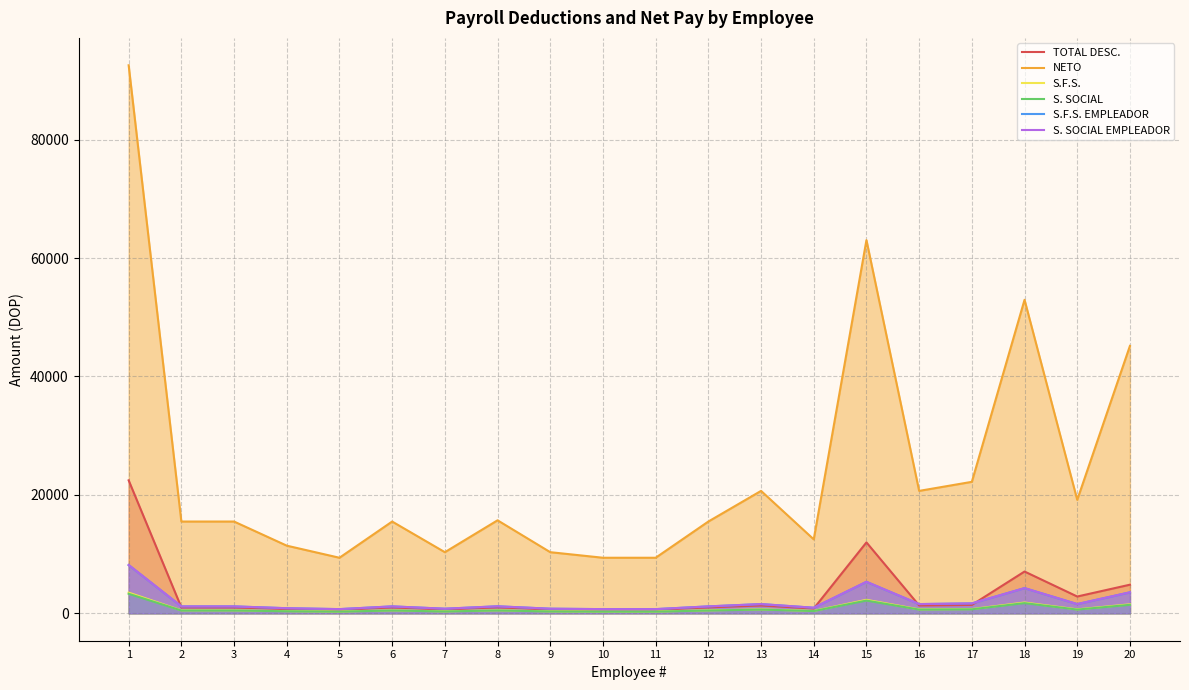

What value does the NETO series have at 2?

15499.9